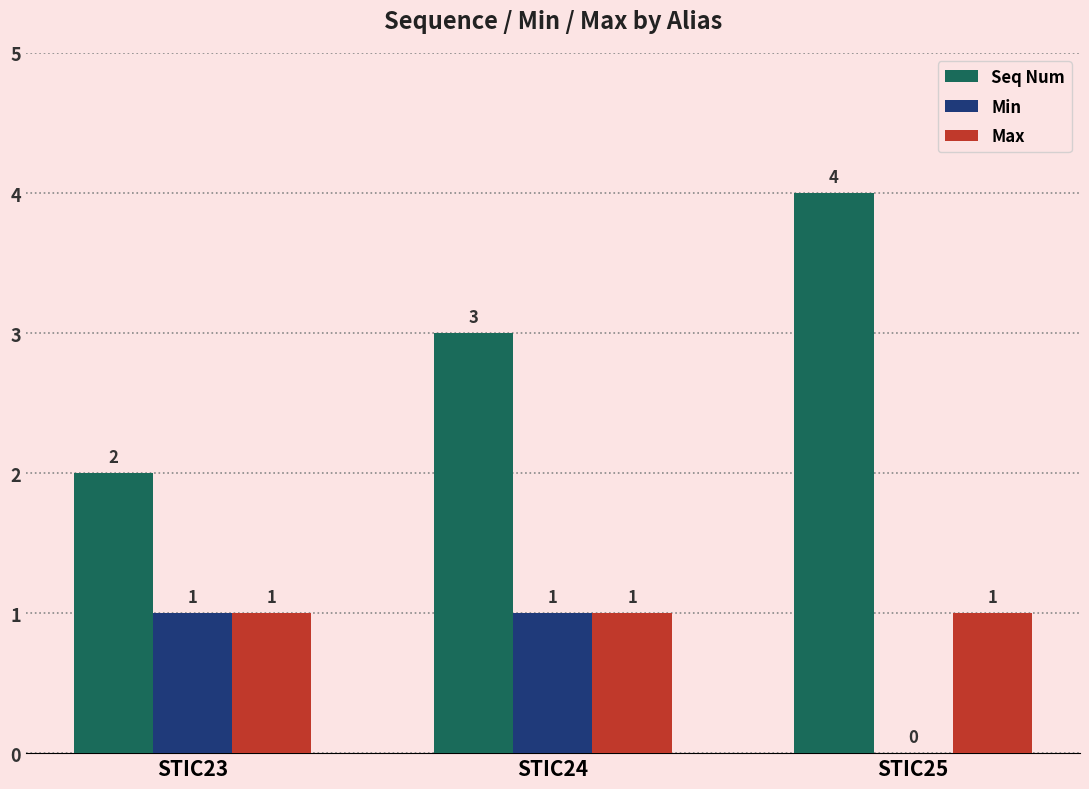

Reading left to right, list all the values displayed in this chart.

Seq Num: 2	3	4
Min: 1	1	0
Max: 1	1	1